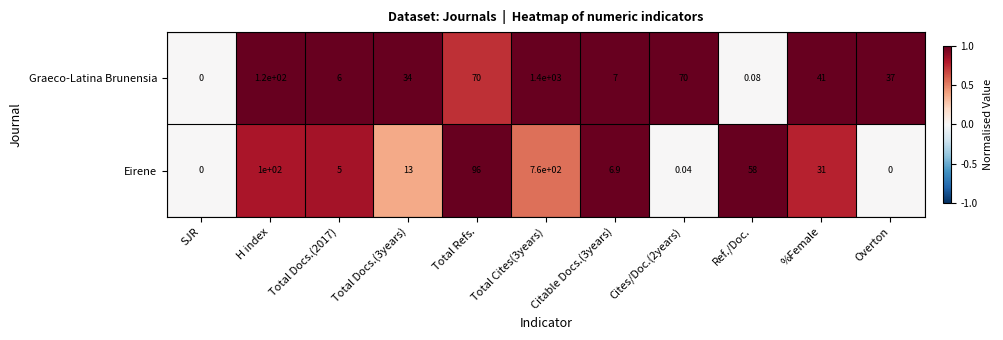

At which label is Eirene closest to 380?

H index